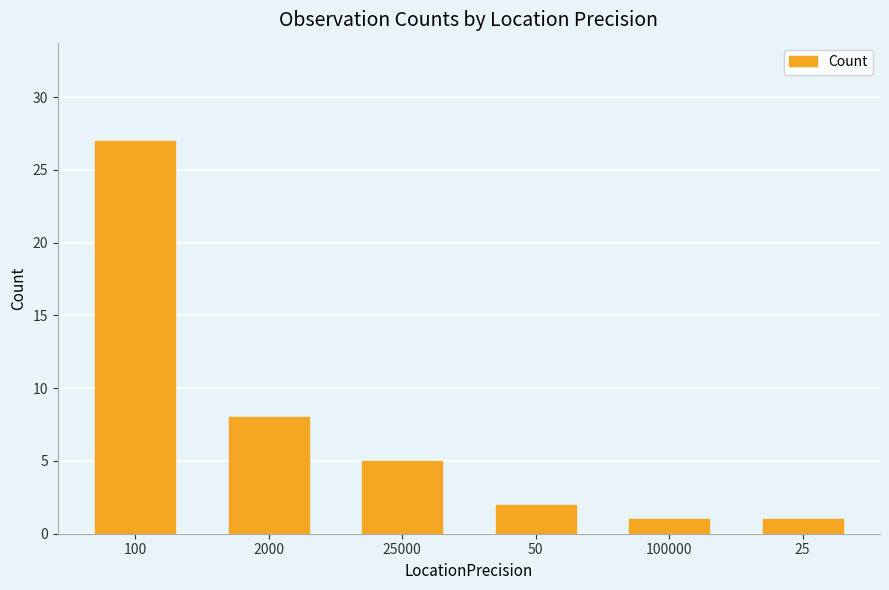

What is the change in value from 50 to 100000?

-1